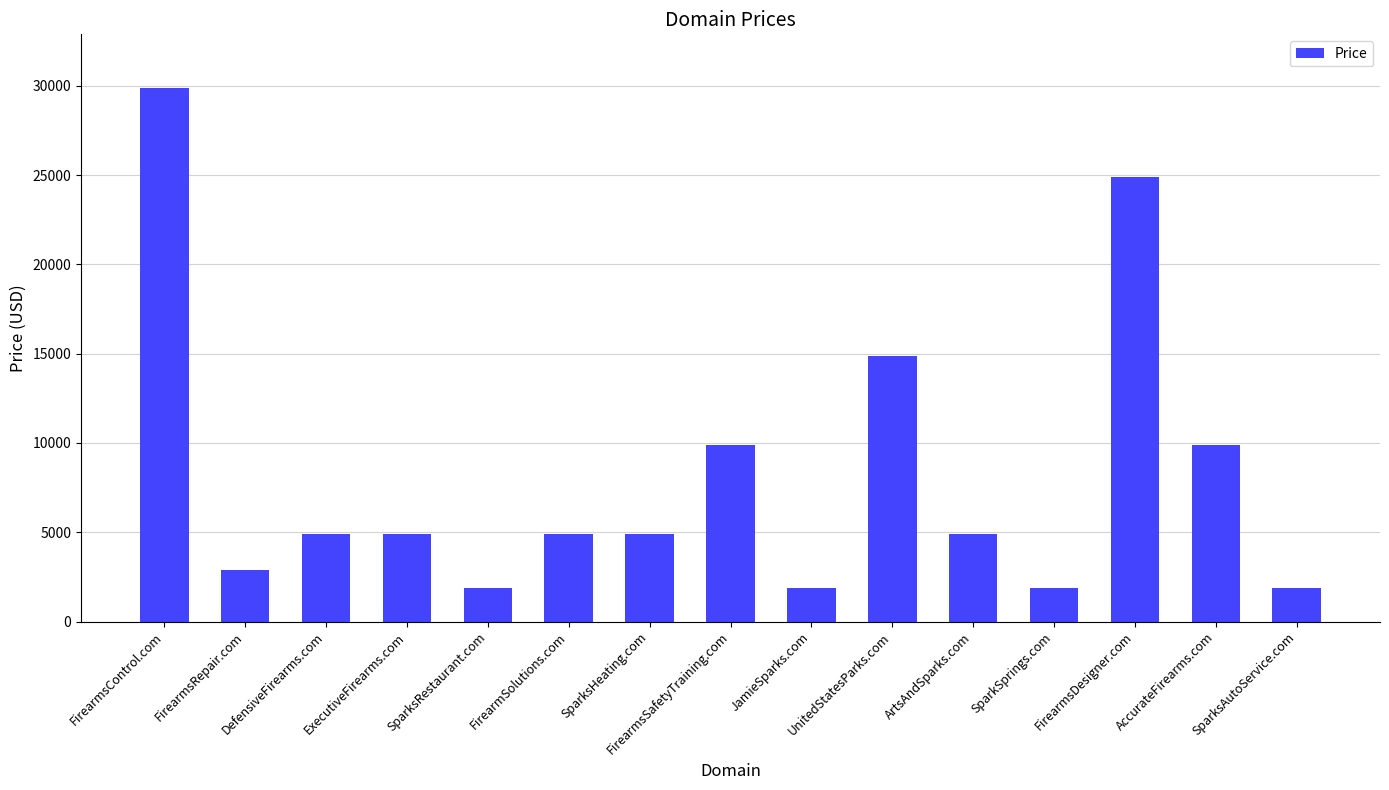

What is the difference between the values at FirearmsRepair.com and FirearmsDesigner.com?

22000